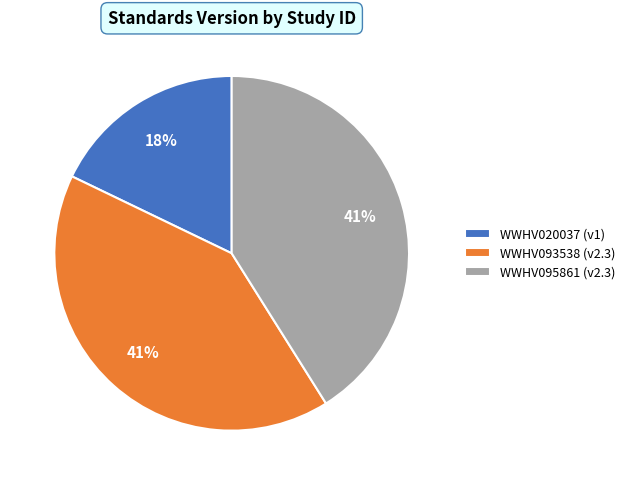

Which slice is the smallest?

WWHV020037